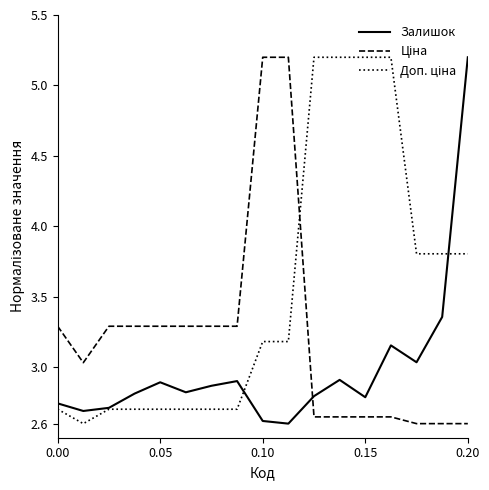

What is the maximum value shown in the chart?

5.2